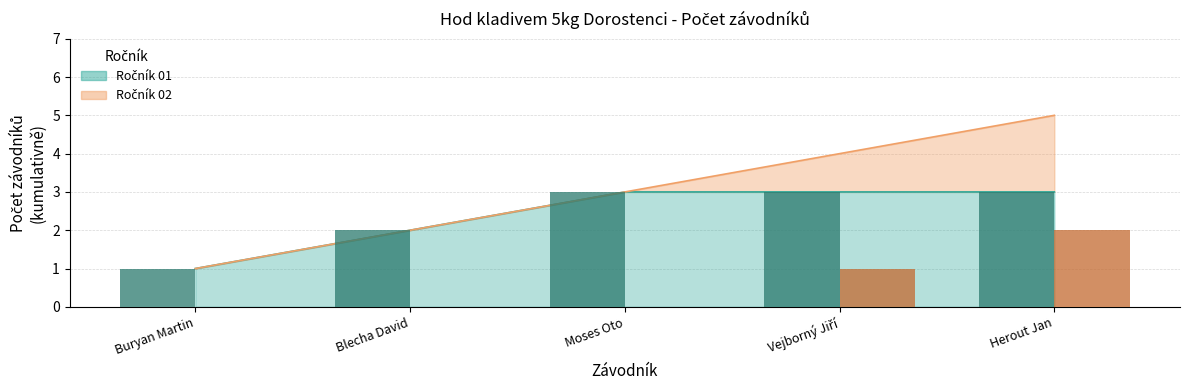

Between Buryan Martin and Vejborný Jiří, which series saw the biggest shift?

Ročník 01 (bar)